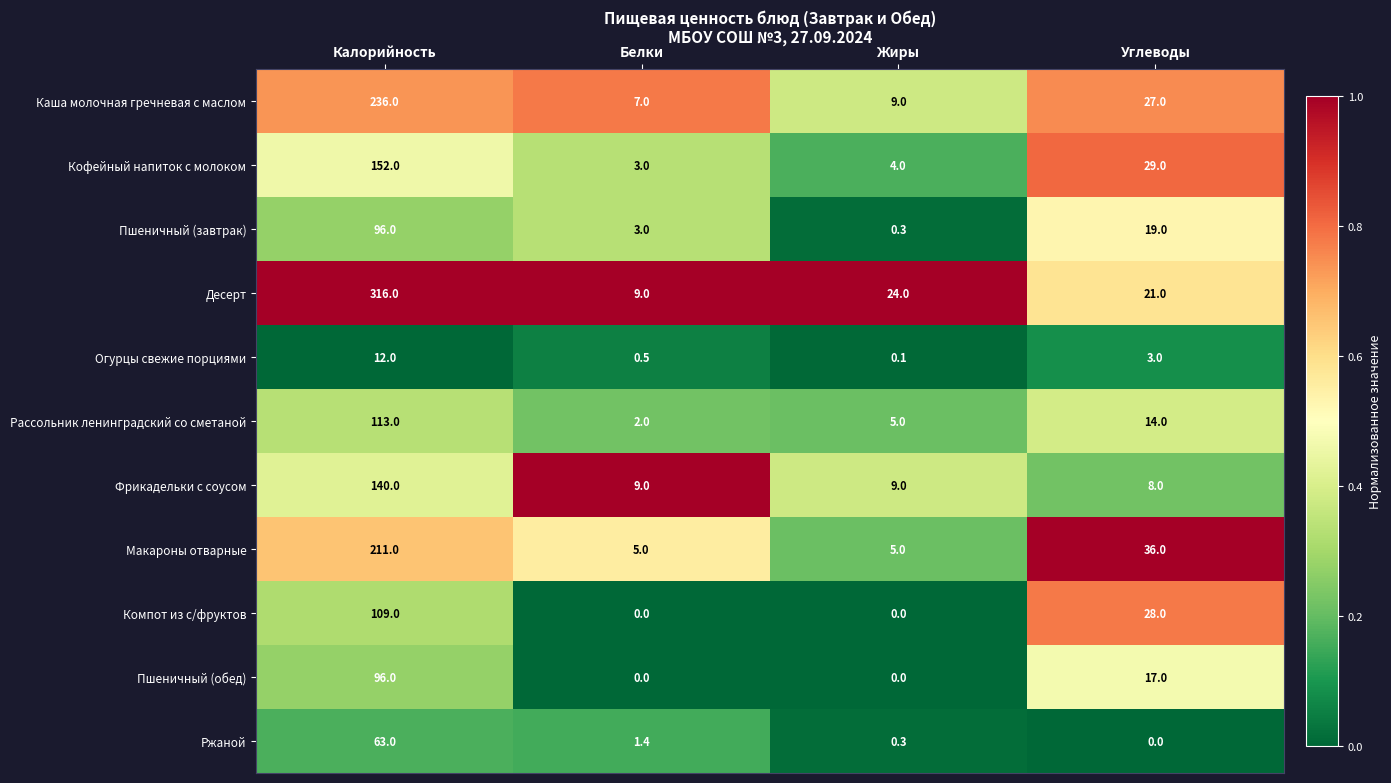

How many series are shown in this chart?

11